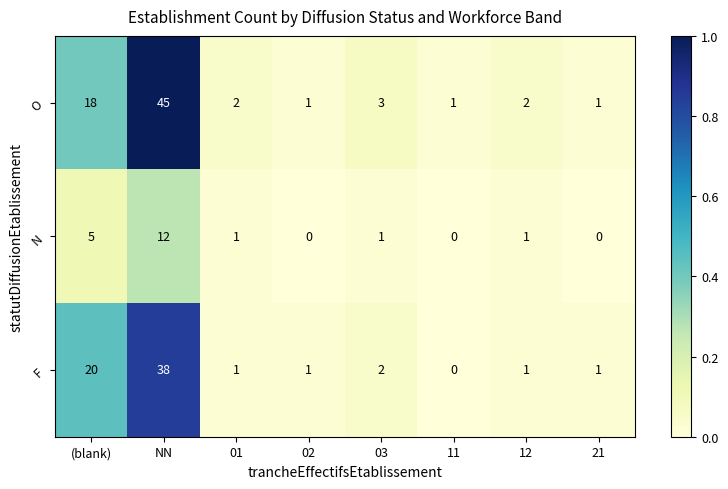

What is the average value of the O series?

9